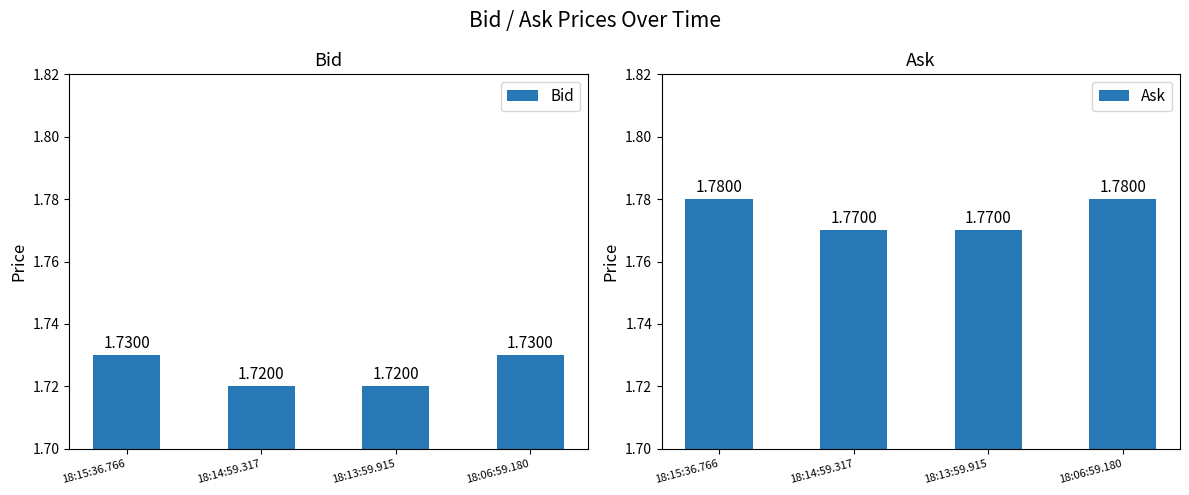

What is the value of the Bid bar at the 4th from the left?

1.7